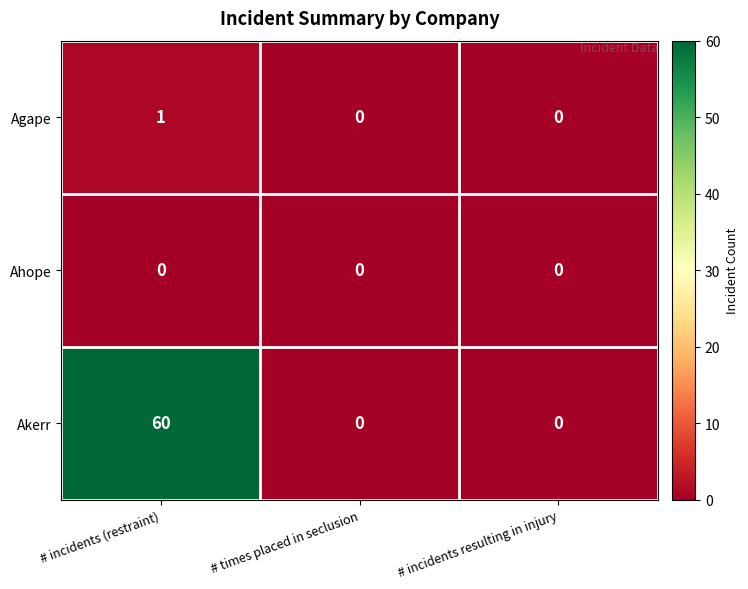

List the series in order of their peak value, highest first.

Akerr, Agape, Ahope